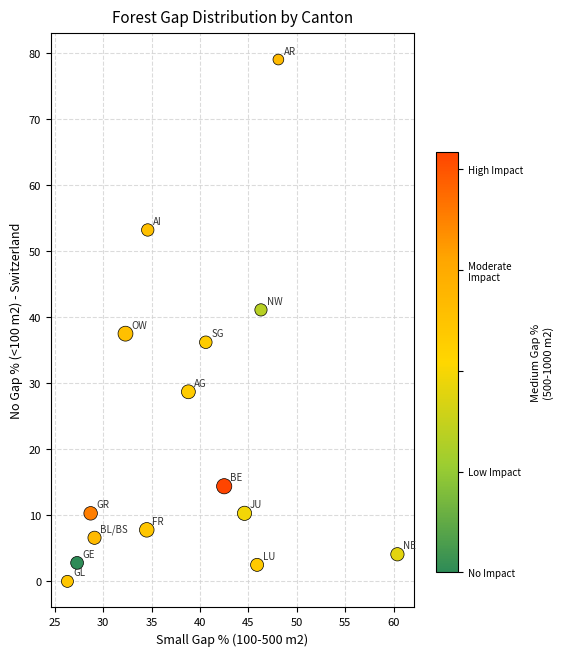

What is the range of Y values (max minus min)?

79.0